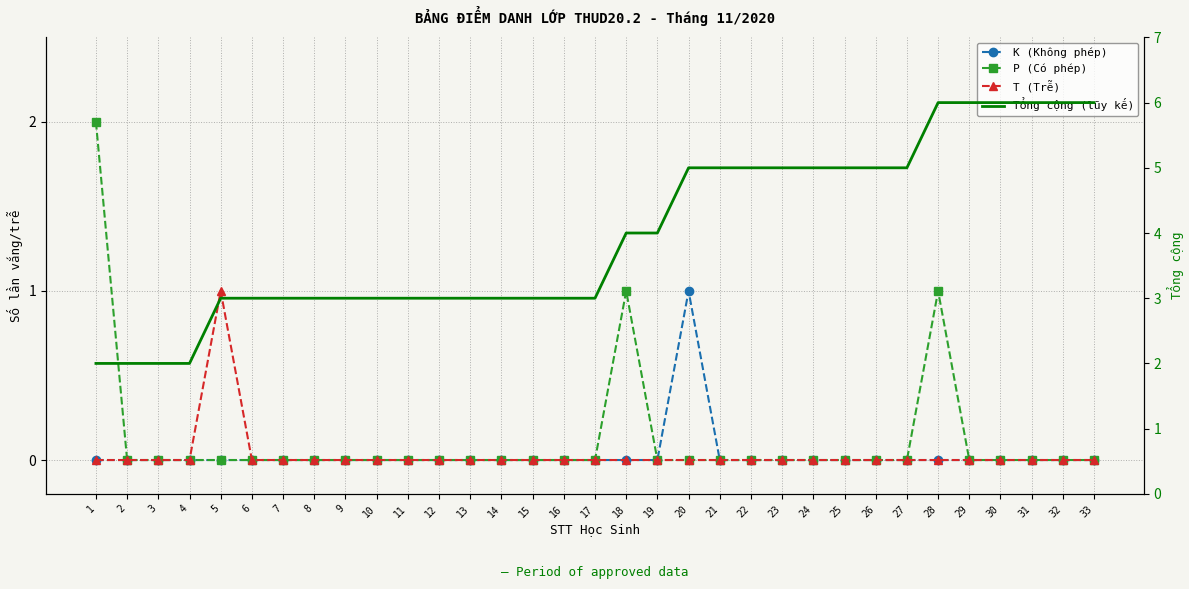

How many positive values does the T (Trễ) series have?

1